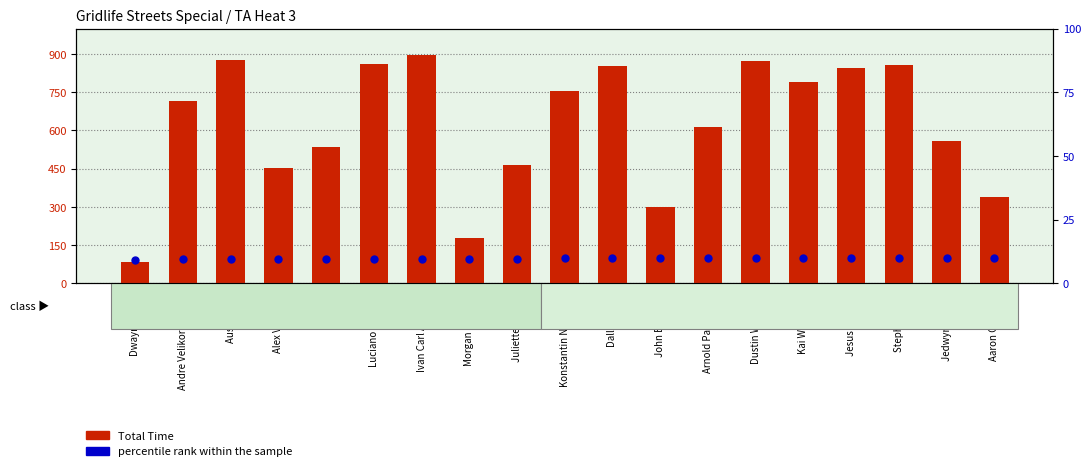

What are all the series names shown in the legend?

Total Time, percentile rank within the sample